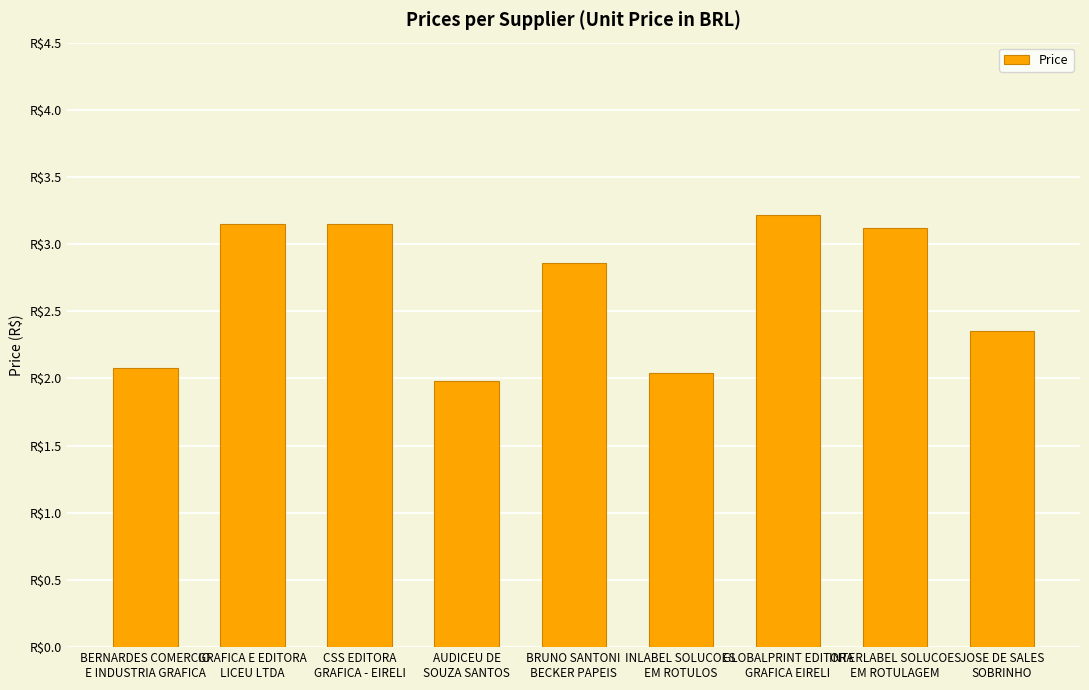

Where does the data first go above 2?

BERNARDES COMERCIO
E INDUSTRIA GRAFICA